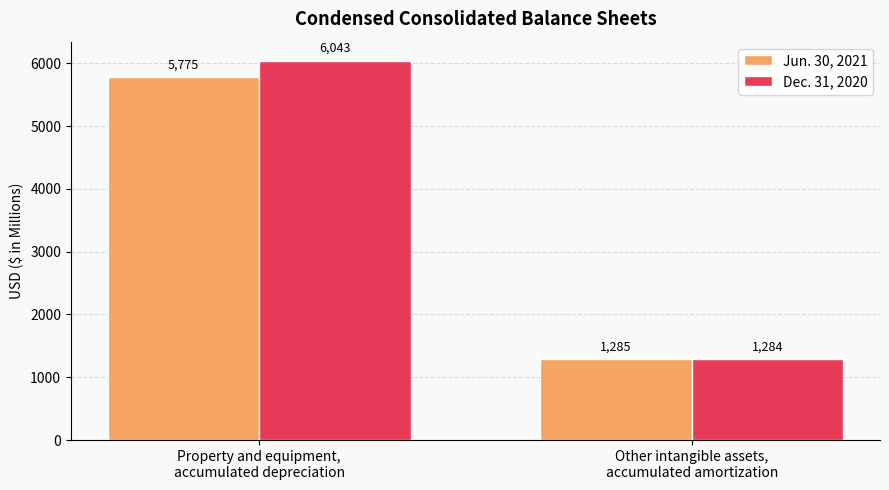

What is the smallest value displayed?

1284